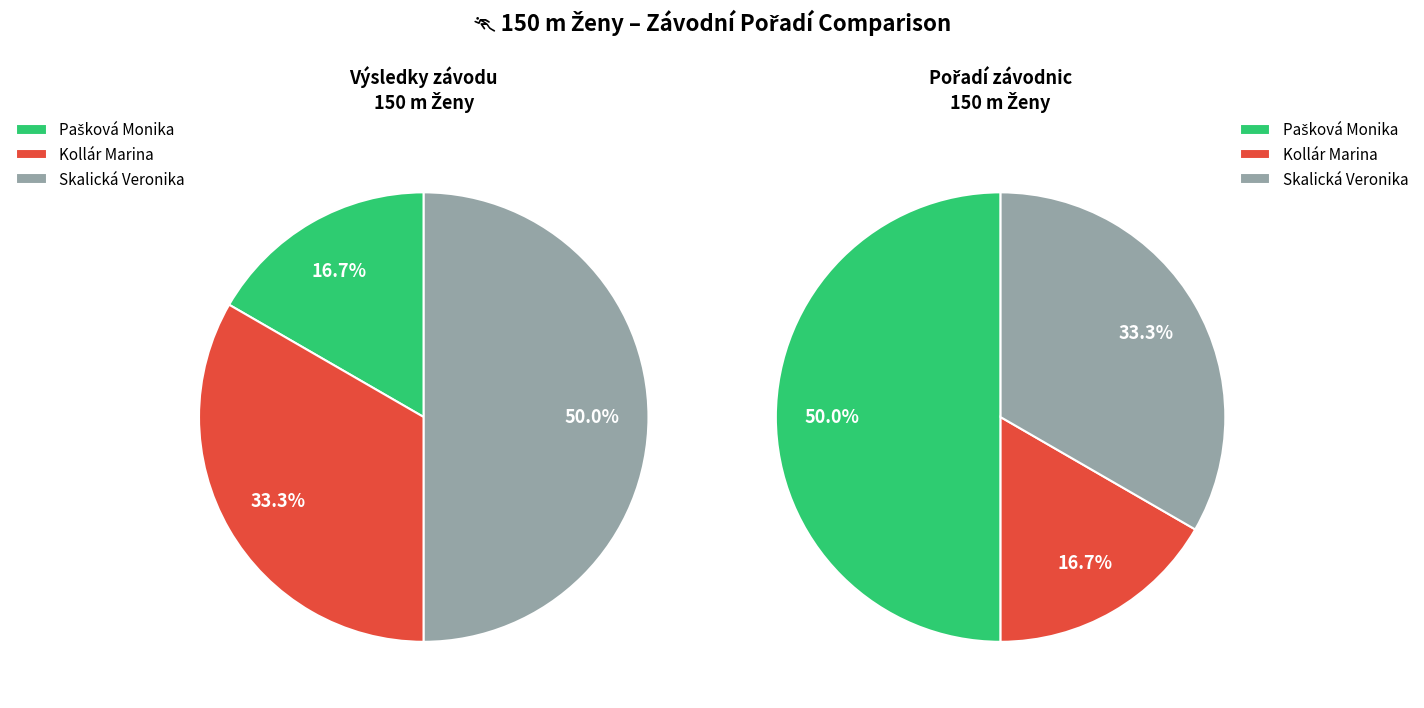

Which has a higher value, Skalická Veronika or Kollár Marina?

Skalická Veronika